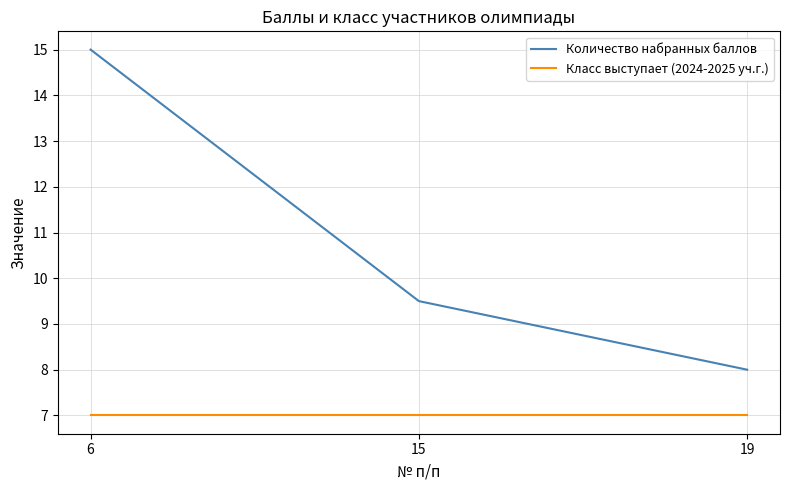

Is it true that Количество набранных баллов equals 9.2 at 6?

False